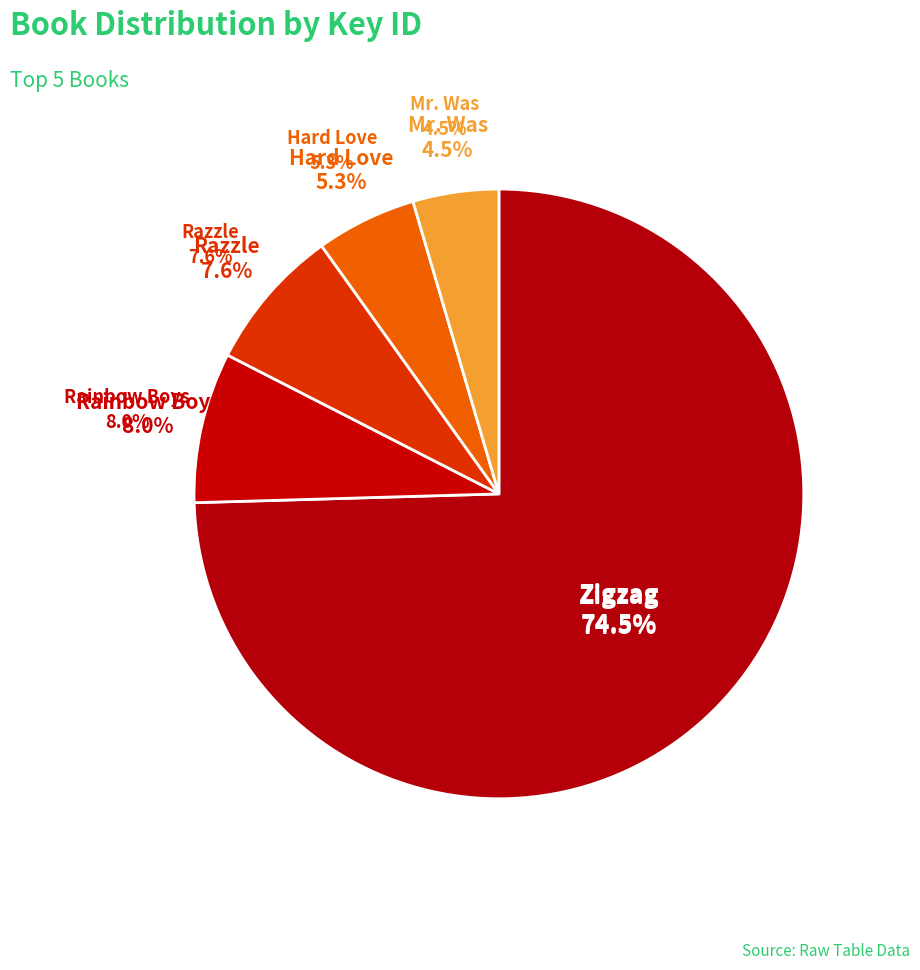

True or false: Zigzag accounts for 75% of the total.

True